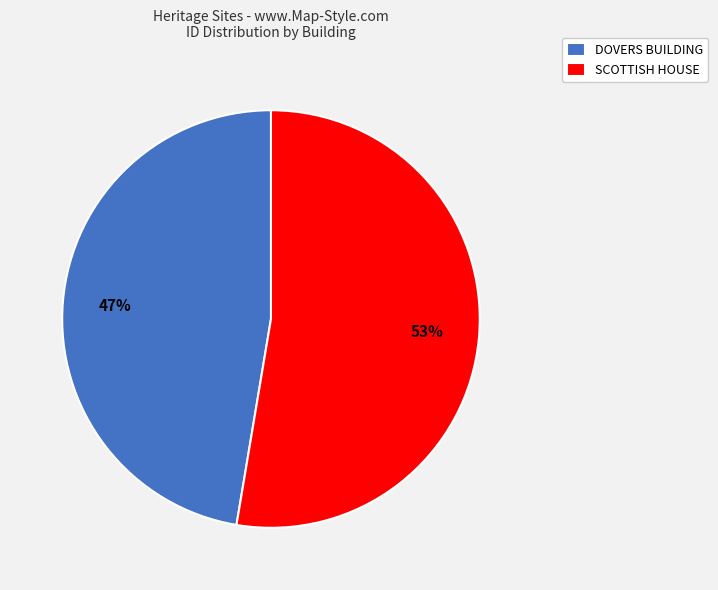

To the nearest percent, what is the average slice percentage?

50%